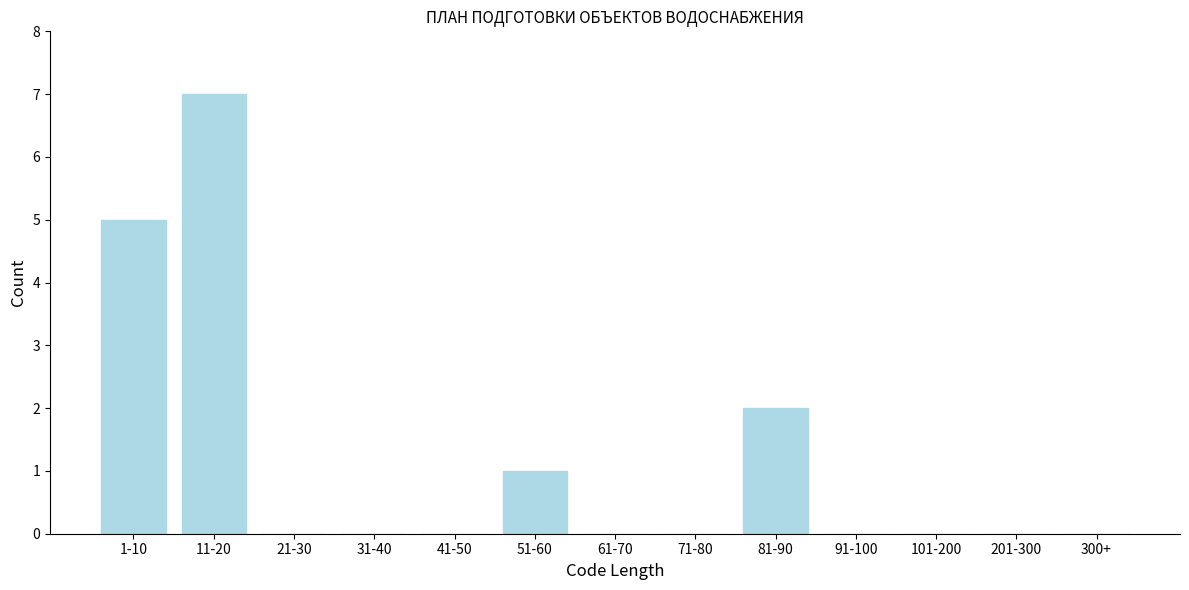

Reading left to right, transcribe all the data shown in this chart.

1-10=5	11-20=7	21-30=0	31-40=0	41-50=0	51-60=1	61-70=0	71-80=0	81-90=2	91-100=0	101-200=0	201-300=0	300+=0